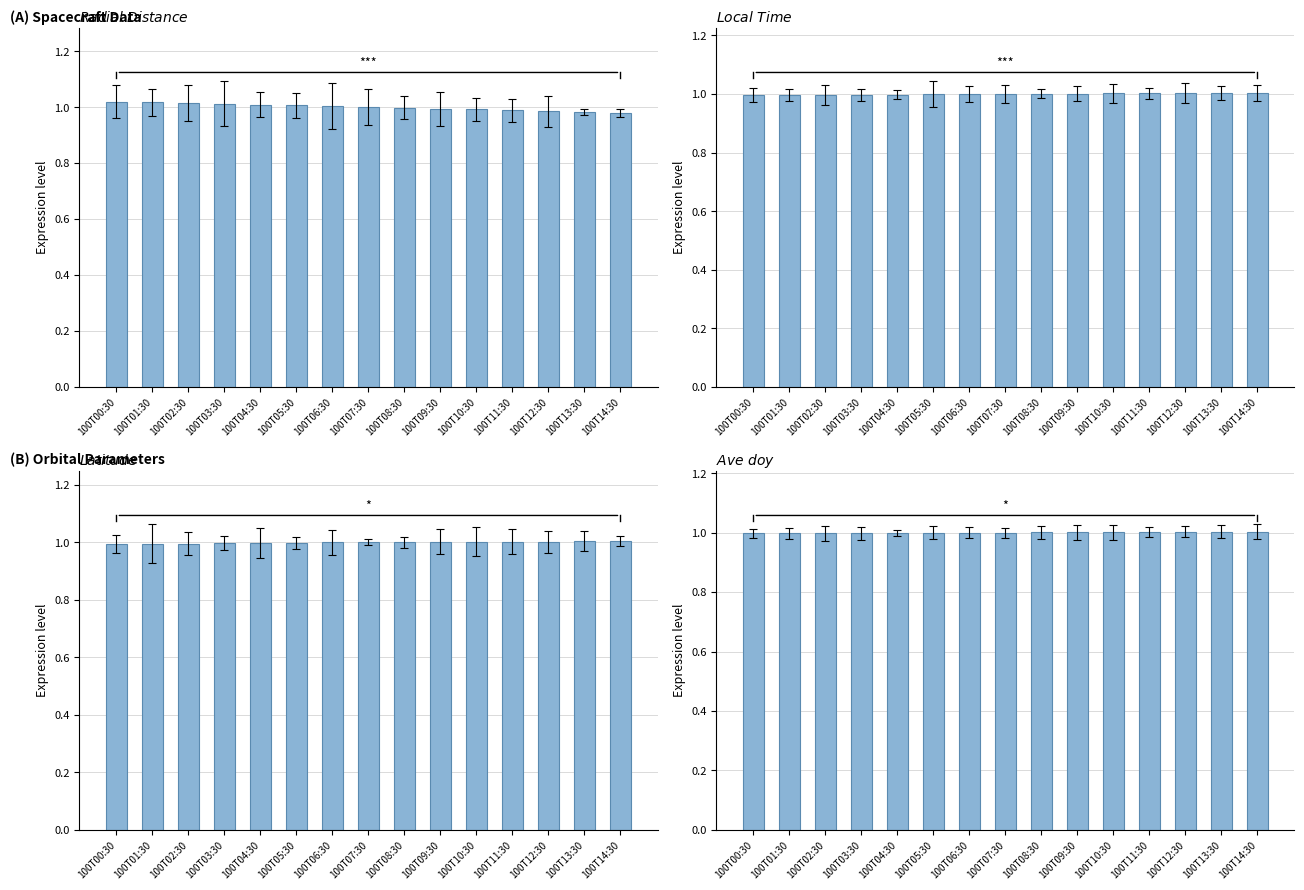

Which series has the largest total across all categories?

Latitude